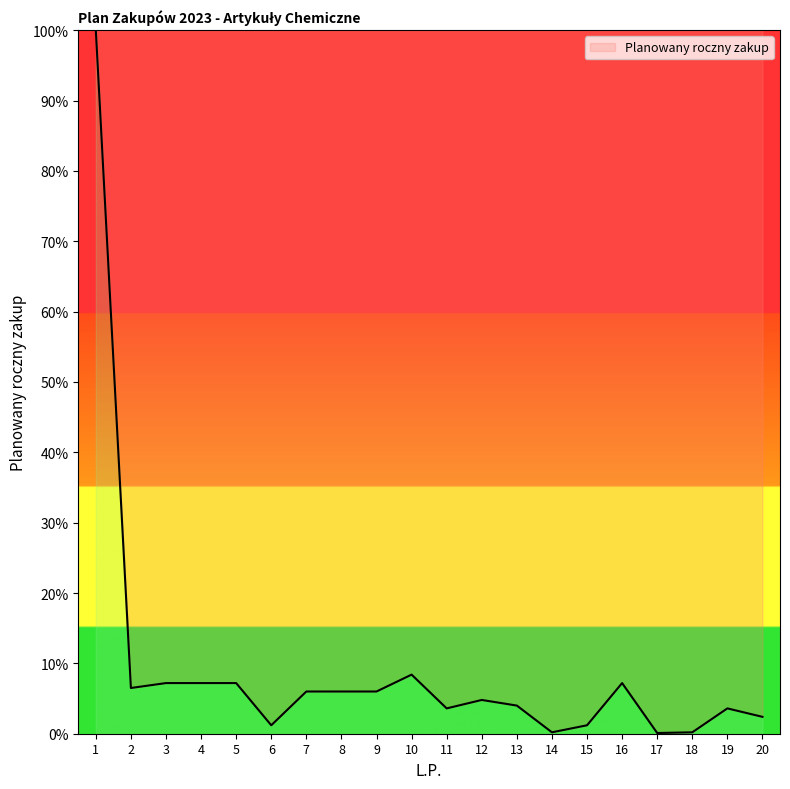

True or false: the data shows 2.4 at 20.

True